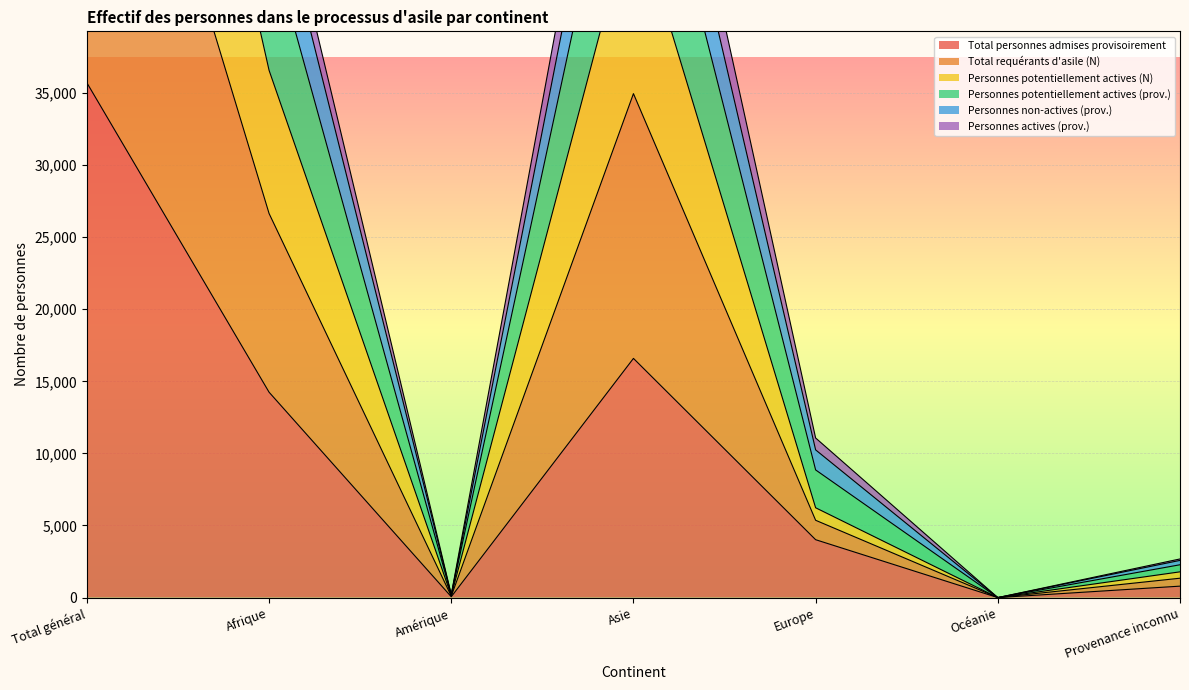

At which label does Total personnes admises provisoirement reach its peak?

Total général